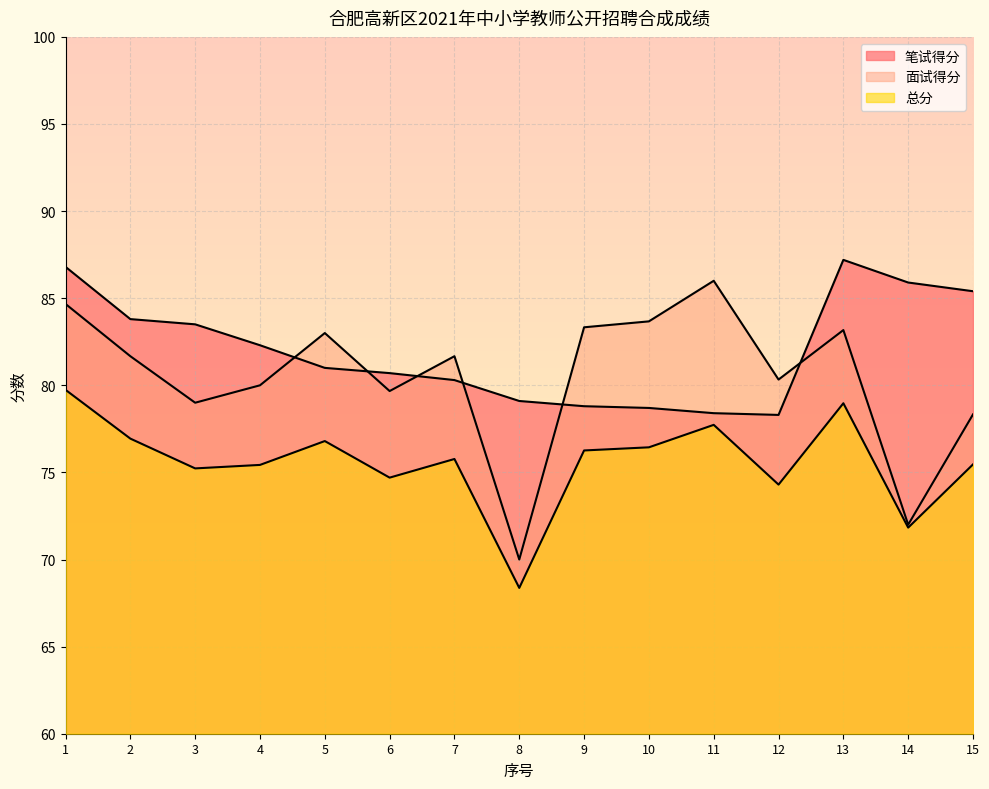

True or false: 笔试得分 and 面试得分 cross at least once.

True